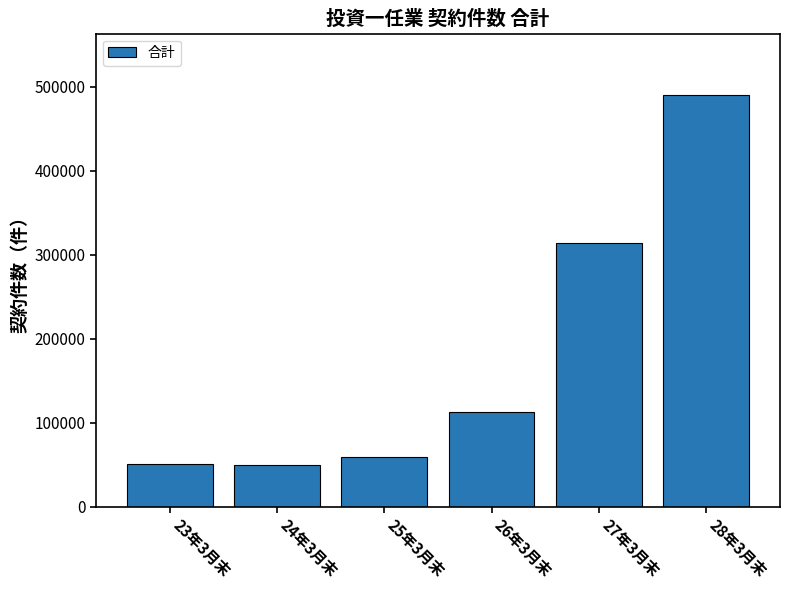

The value at 25年3月末 is 58990. True or false?

True